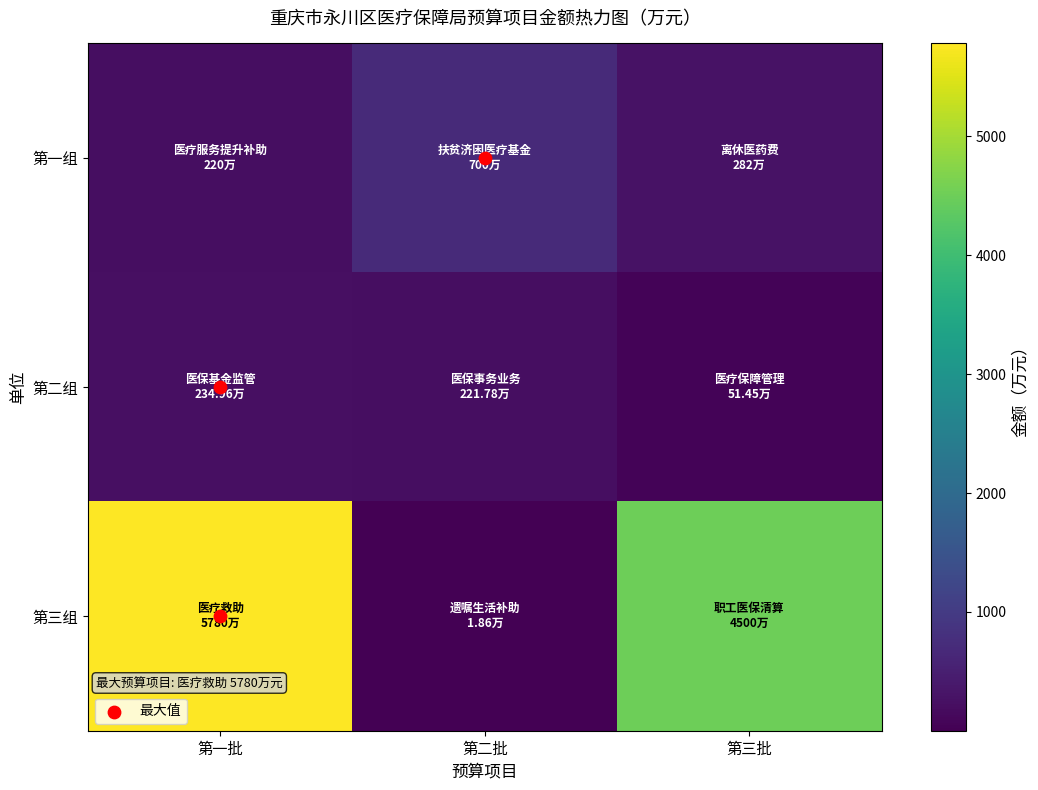

Reading left to right, what are all the values shown in this chart?

第一组: 第一批=220.0	第二批=700.0	第三批=282.0
第二组: 第一批=235.0	第二批=221.8	第三批=51.5
第三组: 第一批=5780.0	第二批=1.9	第三批=4500.0